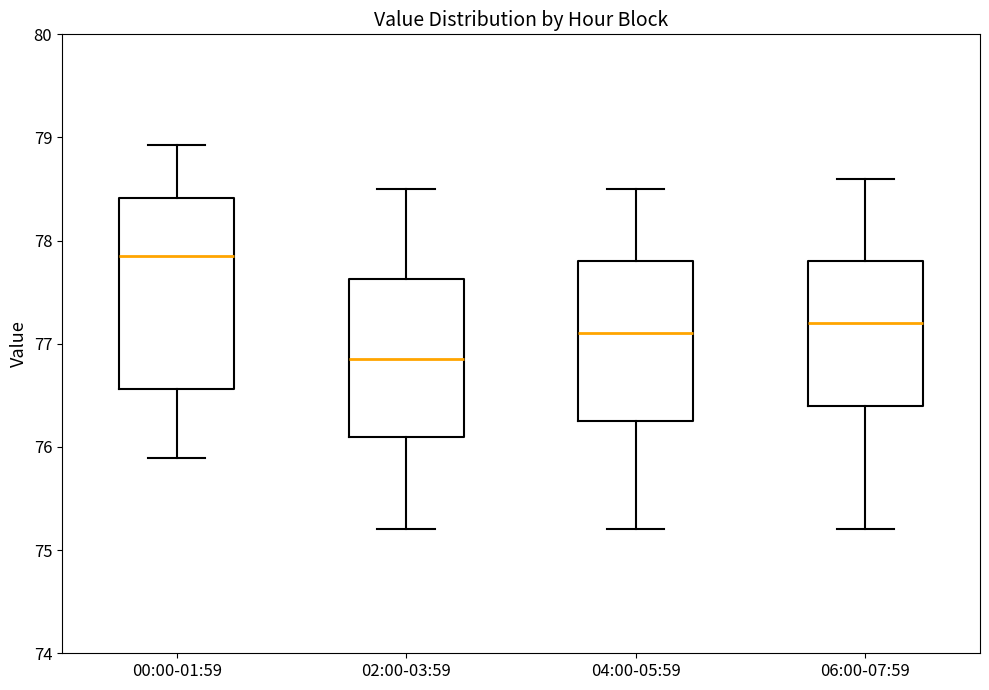

Which box is the tallest, from its lower edge to its upper edge?

00:00-01:59